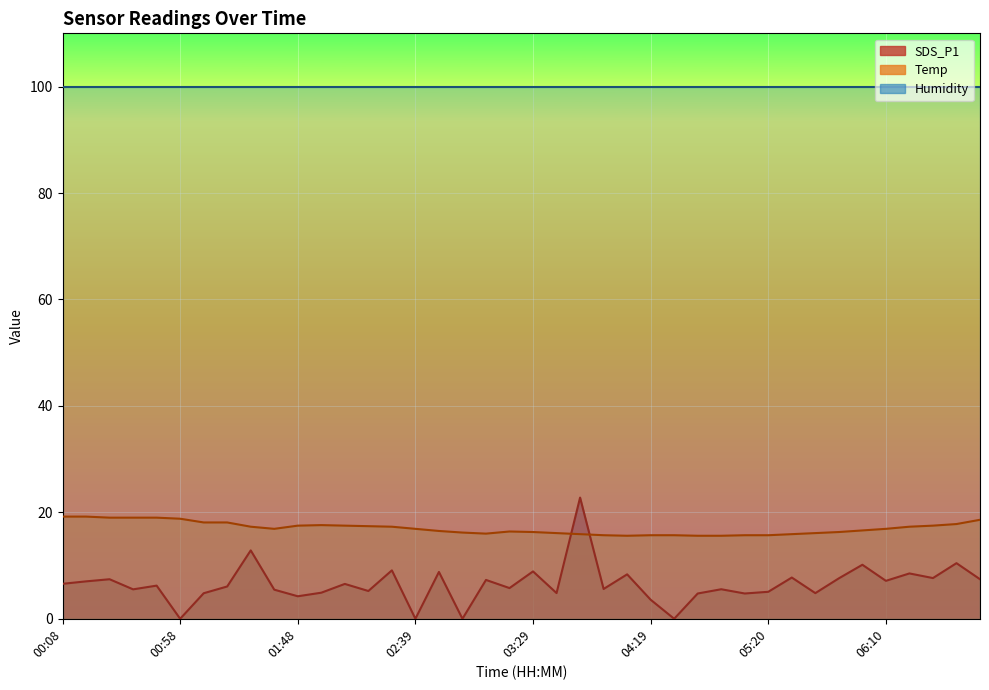

What is the label of the 34th point from the right?

01:08